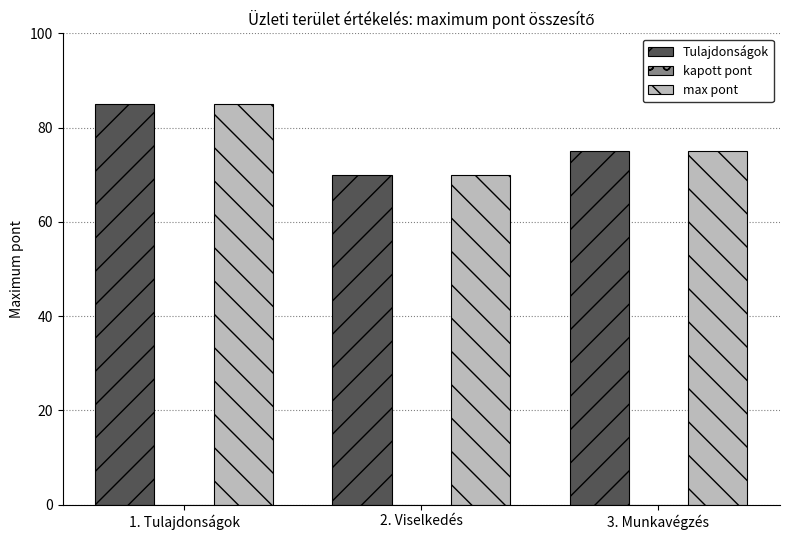

Where does the Tulajdonságok series first go above 75?

1. Tulajdonságok